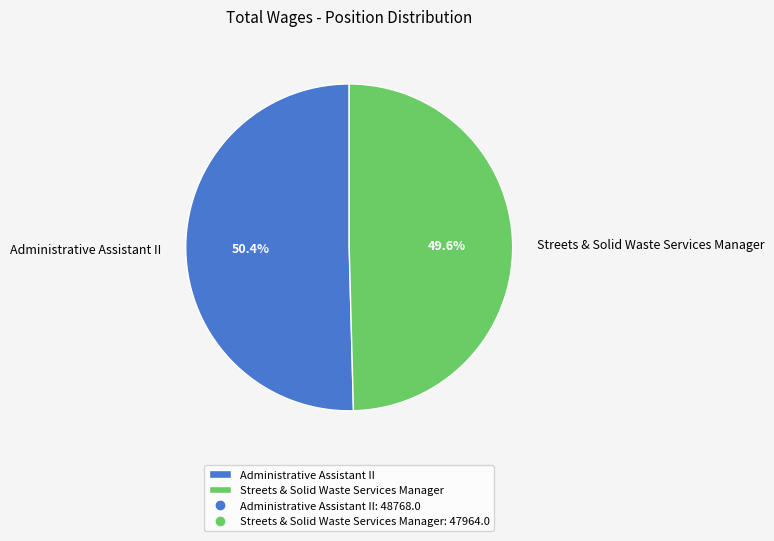

What percentage do Streets & Solid Waste Services Manager and Administrative Assistant II together represent?

100.0%